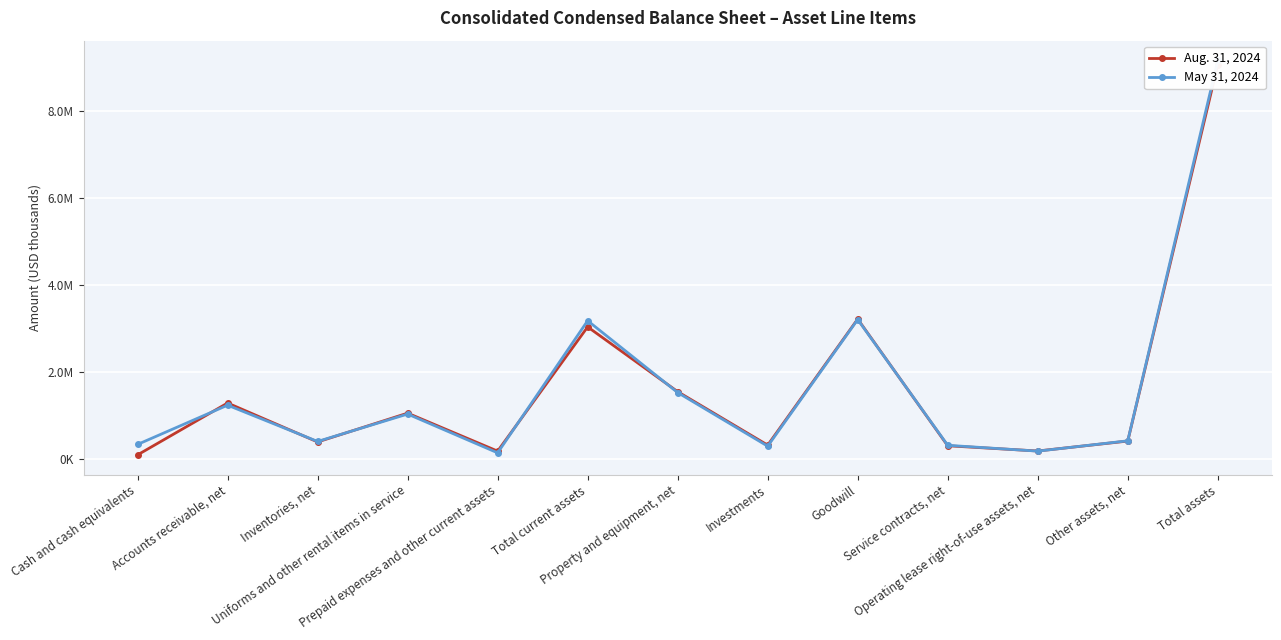

In Aug. 31, 2024, how many points are lower than both neighbors (excluding endpoints)?

4